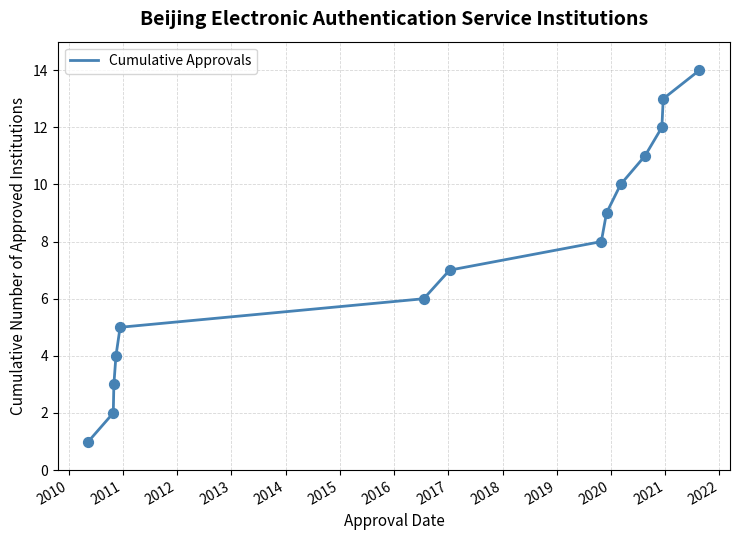

What is the difference between the maximum and minimum values?

13